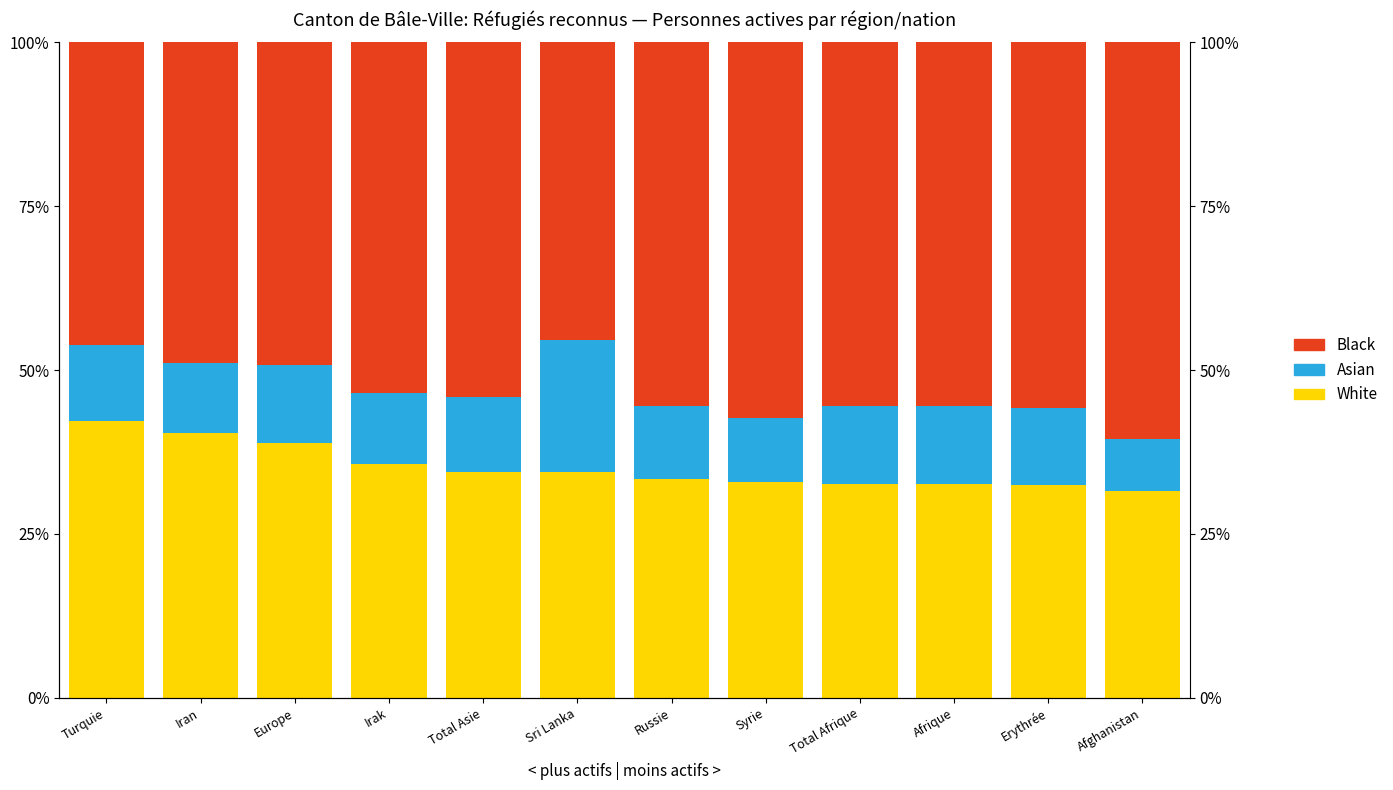

At which label is White closest to 0?

Afghanistan